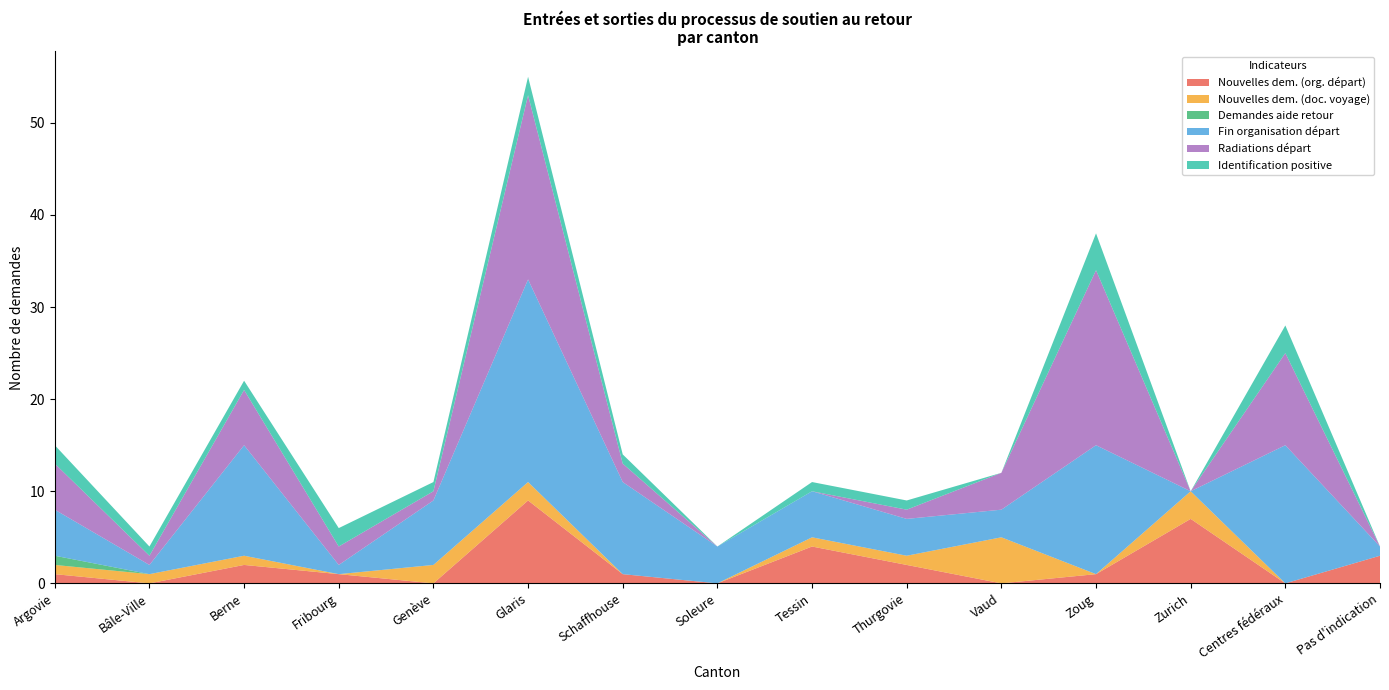

At which category is the sum across all series the highest?

Glaris